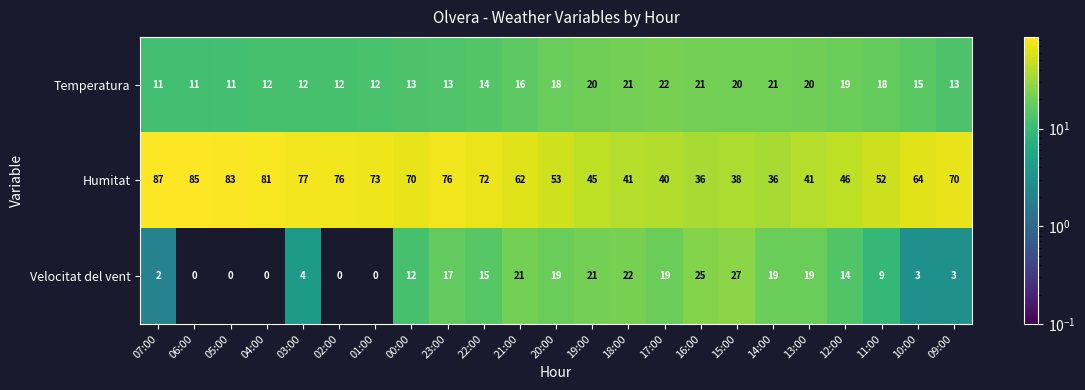

What is the sum of all Humitat values?

1404